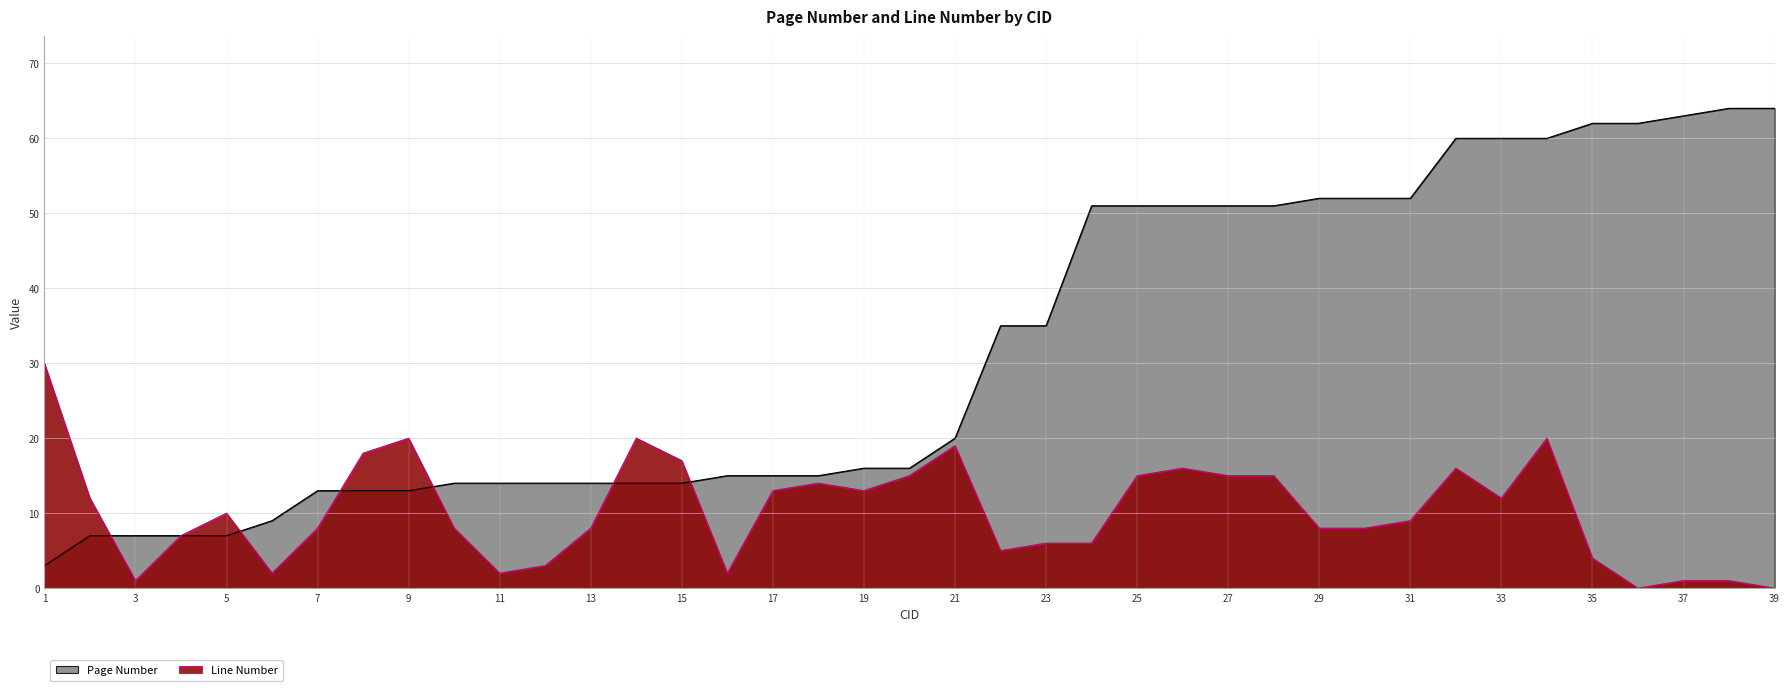

Is it true that Line Number equals 15 at 20?

True